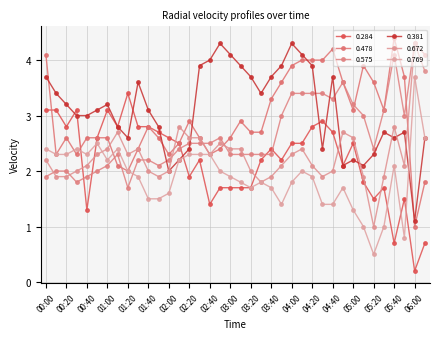

Count the number of categories in the chart.

38